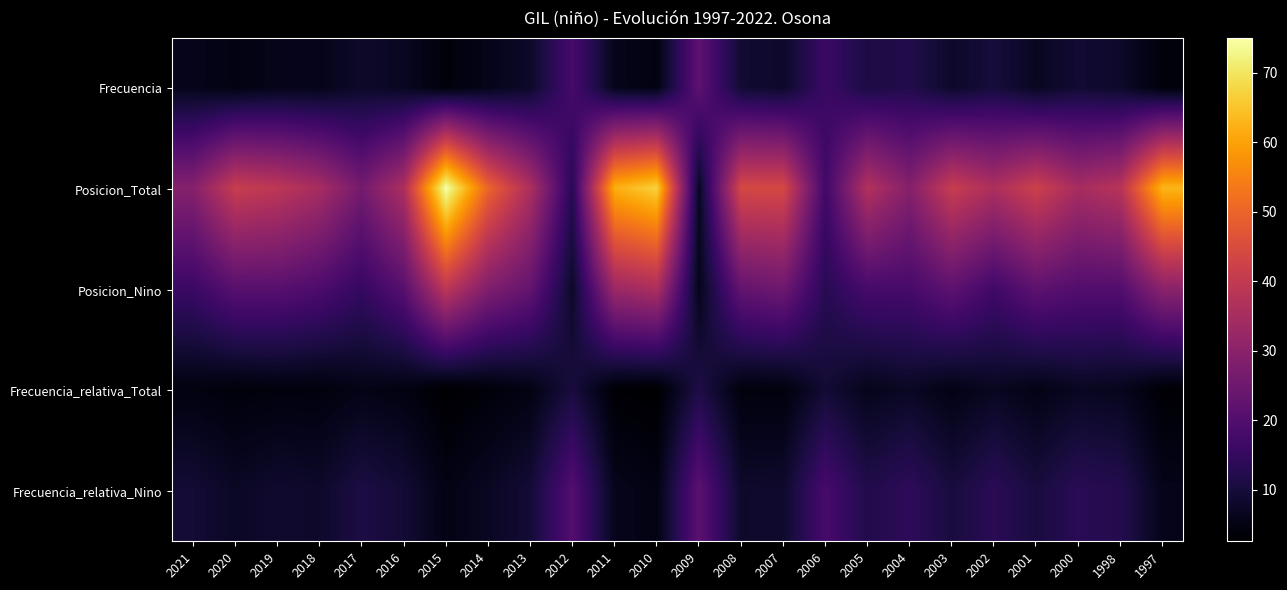

At which category does the chart reach its peak across all series?

2015